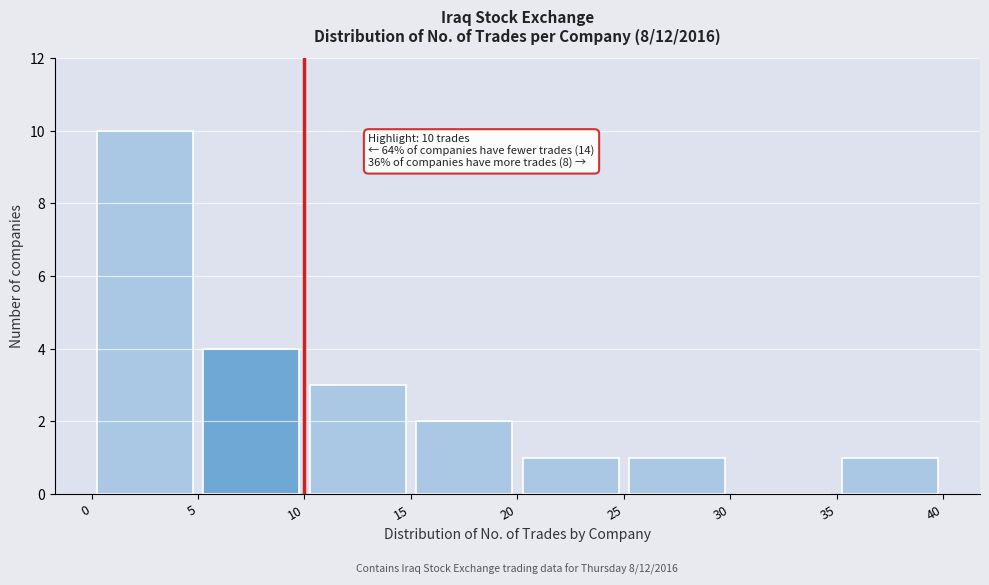

Over which range of the x-axis is the bar tallest?

0 to 5